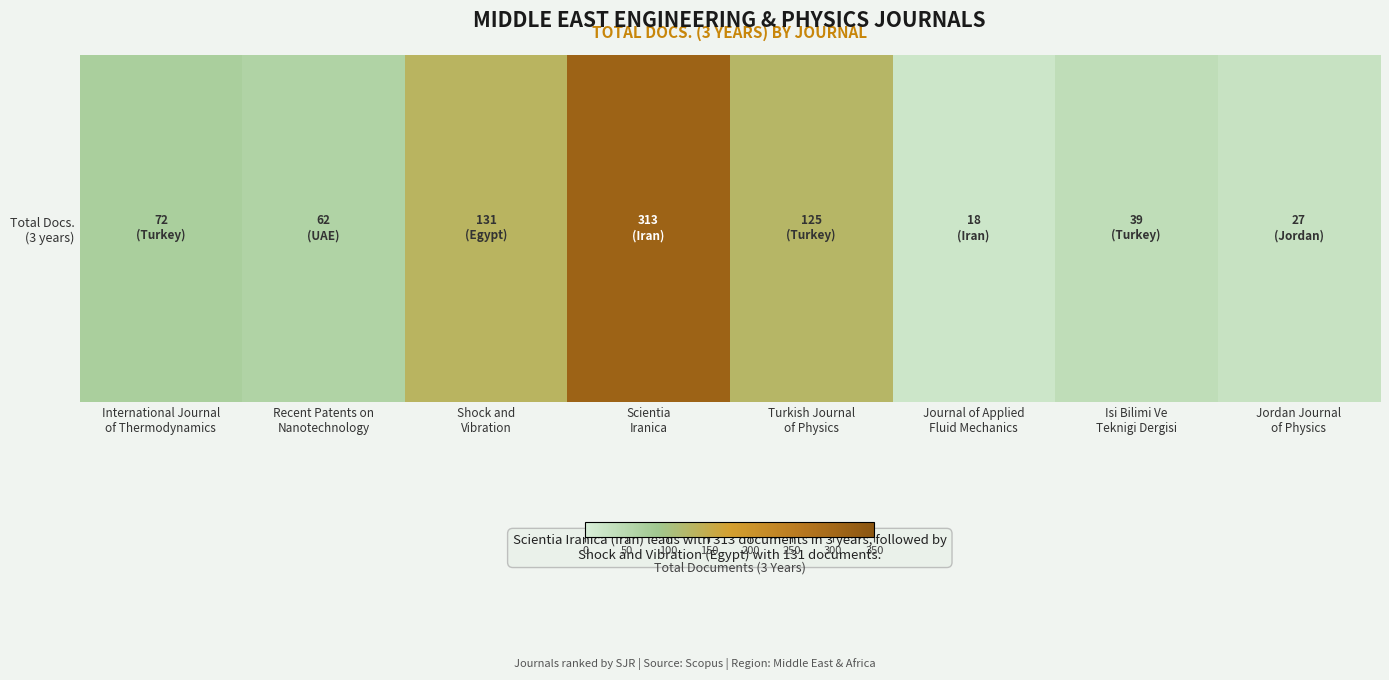

Reading left to right, extract all data points from this chart.

72	62	131	313	125	18	39	27